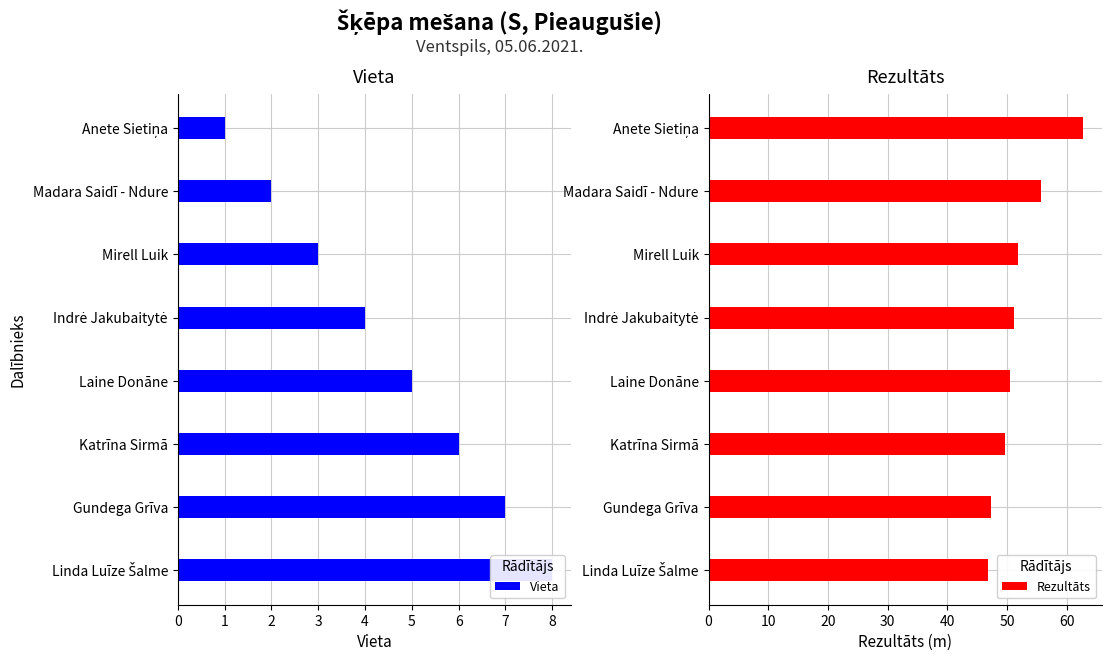

The value of Rezultāts at Mirell Luik is 51.9. True or false?

True